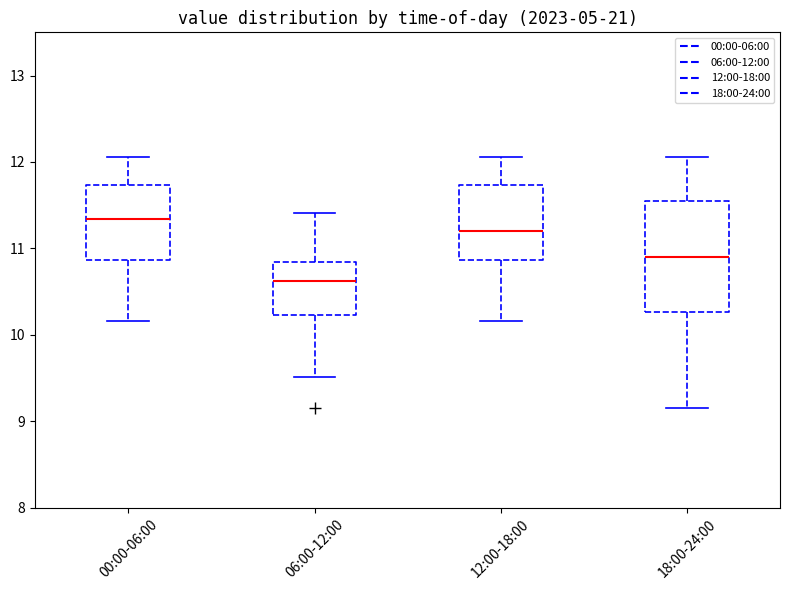

Reading left to right, transcribe this box plot: for each box, give where its median line is, the range the box spans, and where its two whiskers end, as read against the y-axis. The values are not printed on the chart, so give them approximately, as read against the axis.

00:00-06:00: median 11.3, box 10.9 to 11.7, whiskers 10.2 to 12.1
06:00-12:00: median 10.6, box 10.2 to 10.8, whiskers 9.5 to 11.4
12:00-18:00: median 11.2, box 10.9 to 11.7, whiskers 10.2 to 12.1
18:00-24:00: median 10.9, box 10.3 to 11.6, whiskers 9.2 to 12.1